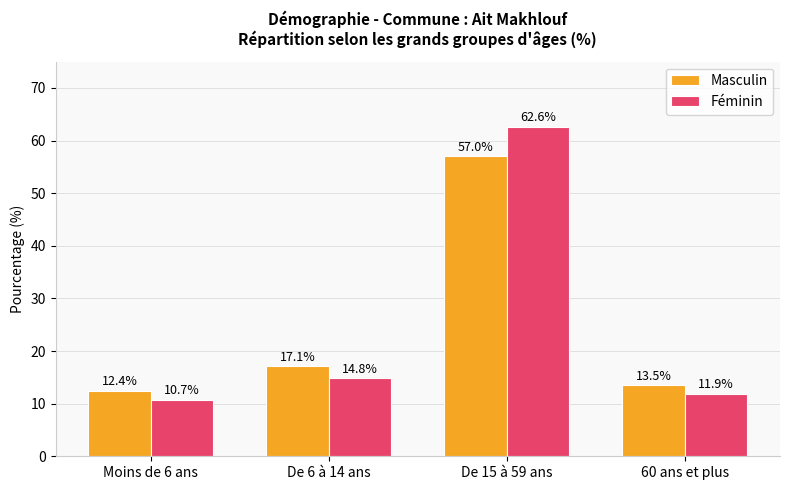

What is the approximate value of Féminin at De 15 à 59 ans?

62.6